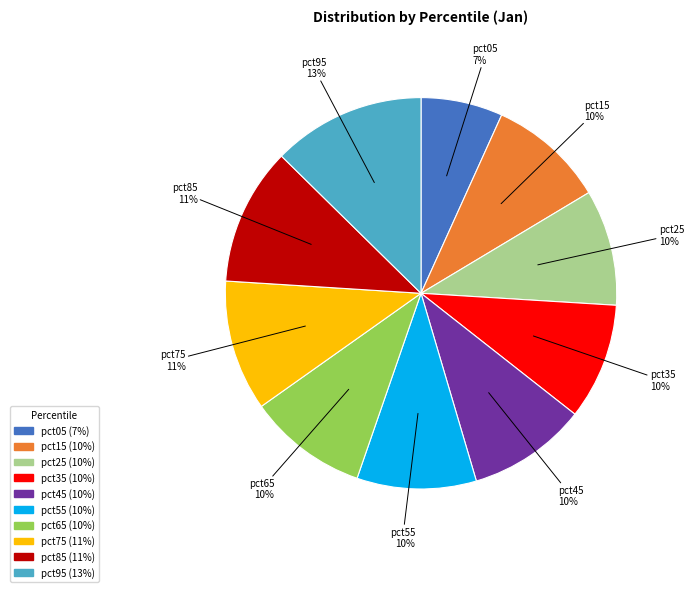

Which slice is the largest?

pct95